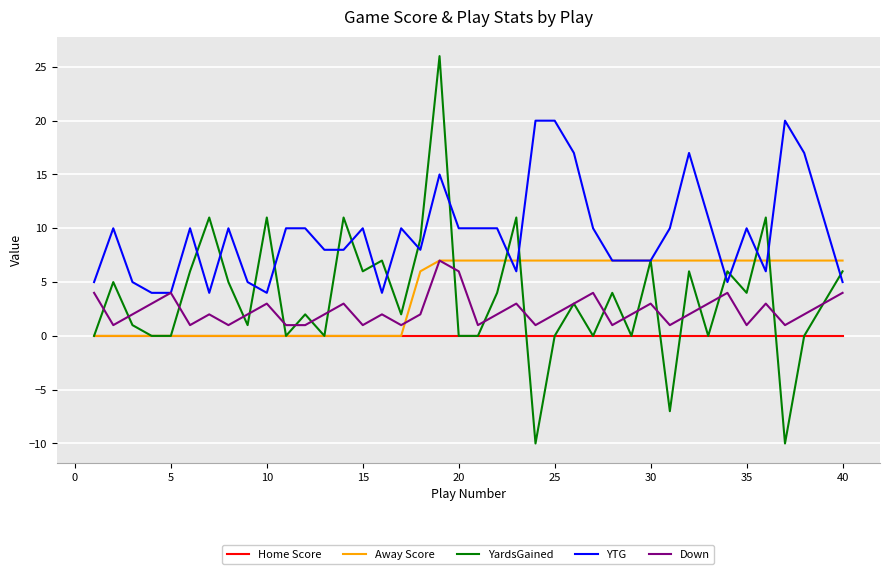

What is the minimum value shown in the chart?

-10